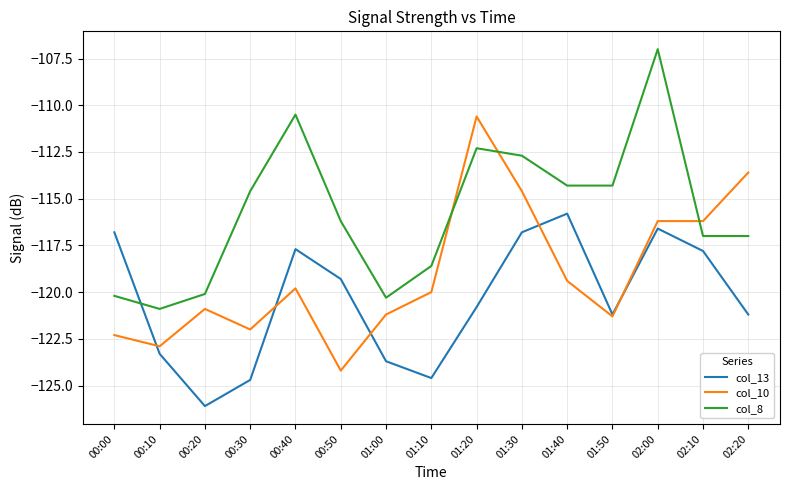

The value of col_13 at 01:10 is -66.7. True or false?

False